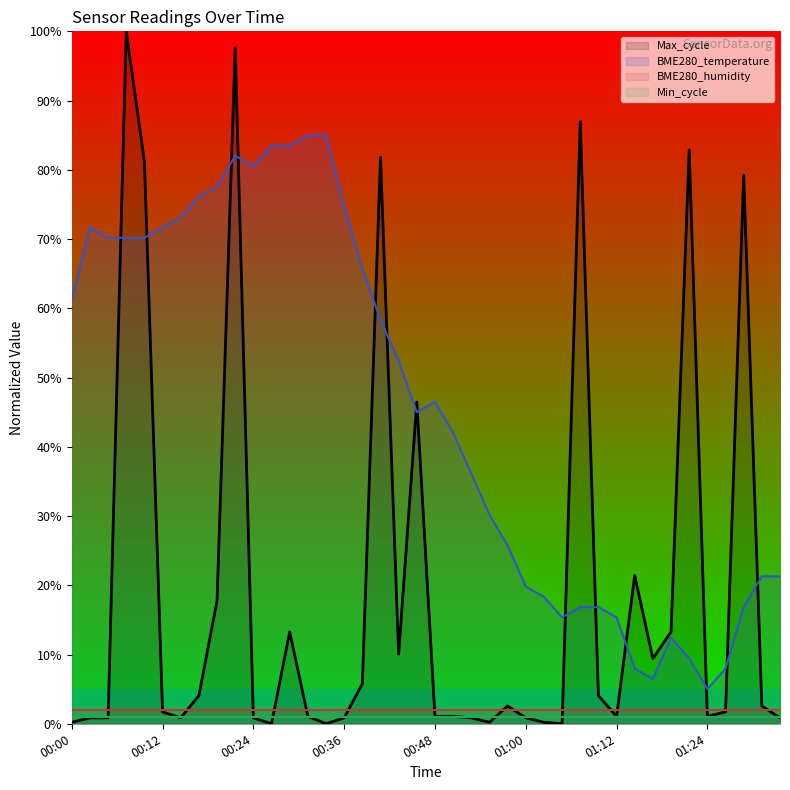

Does the chart have visible grid lines?

No